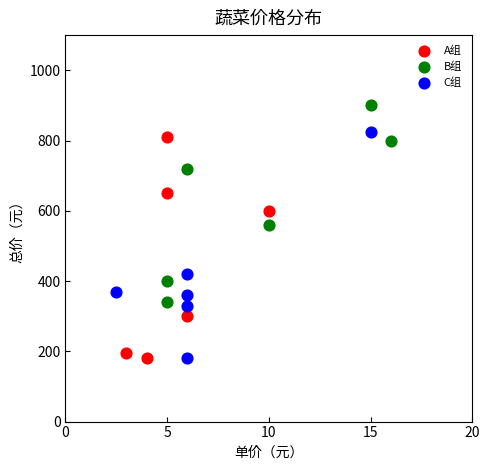

What are all the series names shown in the legend?

A组, B组, C组